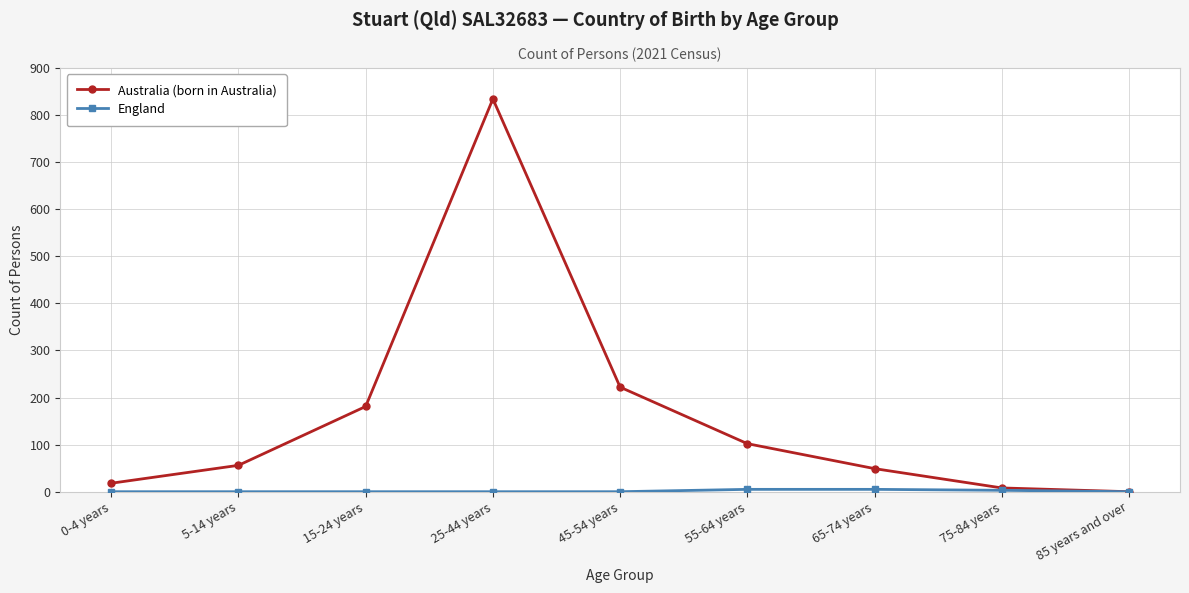

How many interior local peaks does the Australia (born in Australia) series have?

1